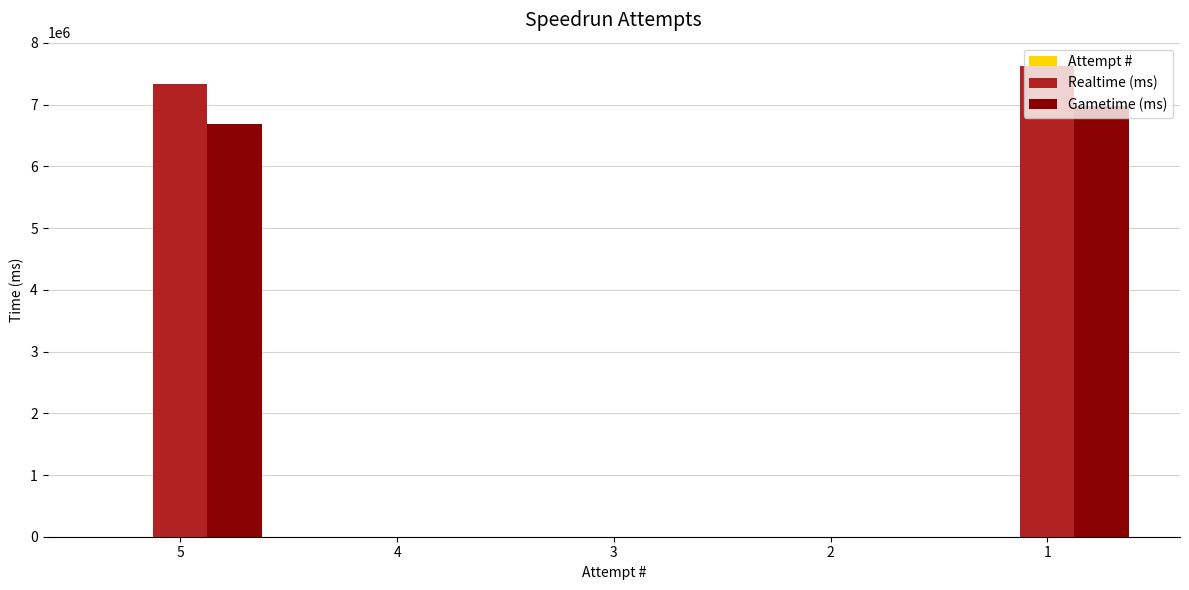

What is the sum of all Gametime (ms) values?

13663028